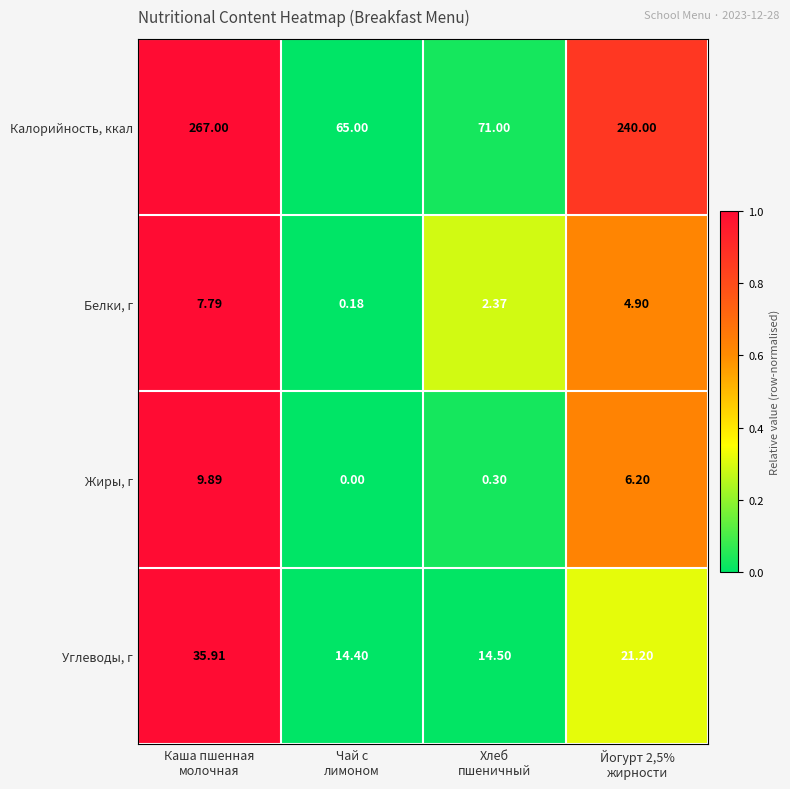

Which series changed the most between Каша пшенная
молочная and Чай с
лимоном?

Калорийность, ккал